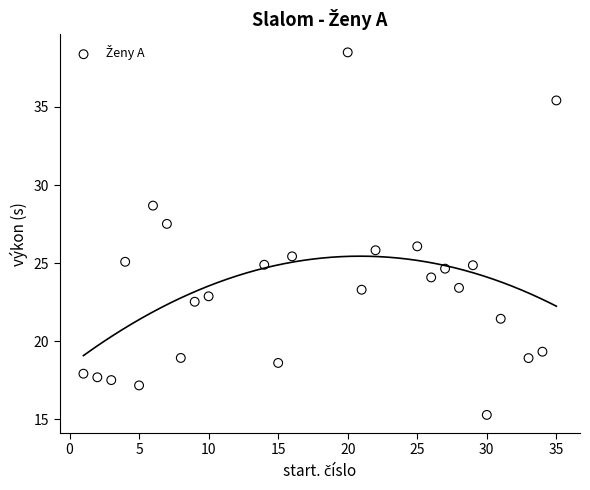

What is the range of X values (max minus min)?

34.0